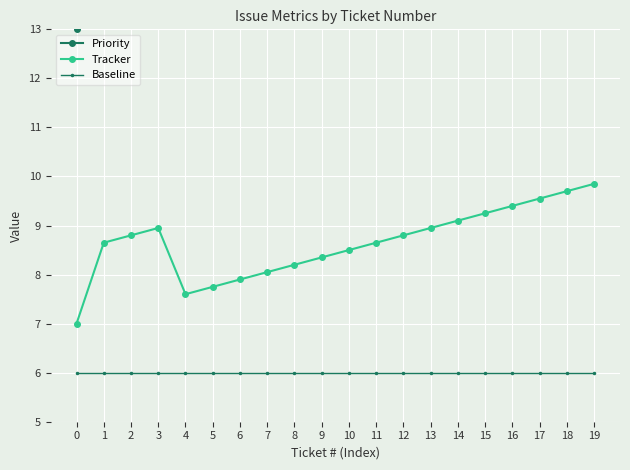

How many data points in Priority are less than 15?

9